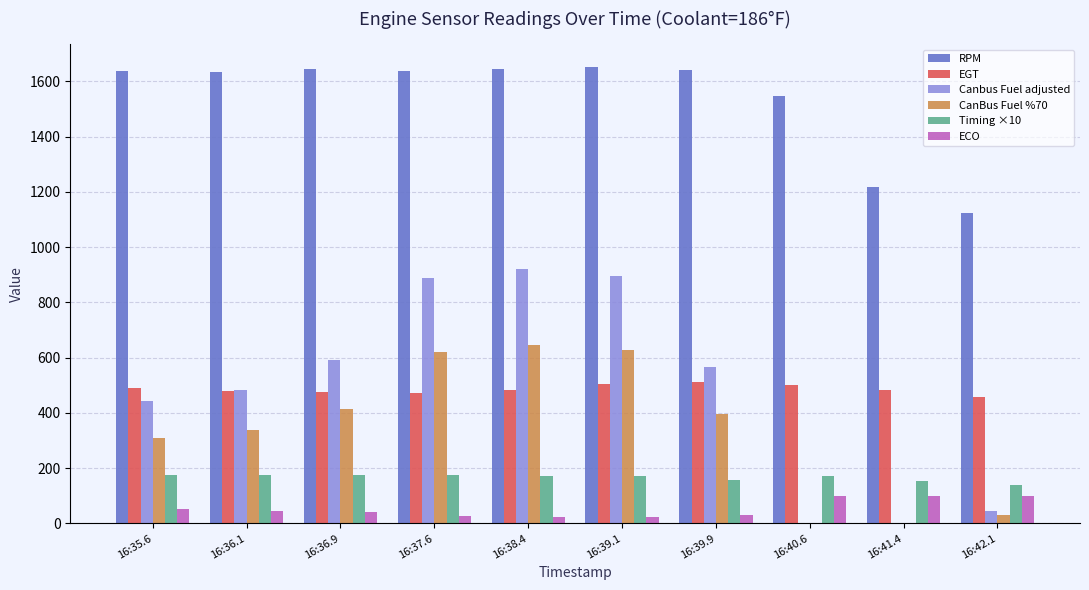

What is the maximum value for ECO?

100.0